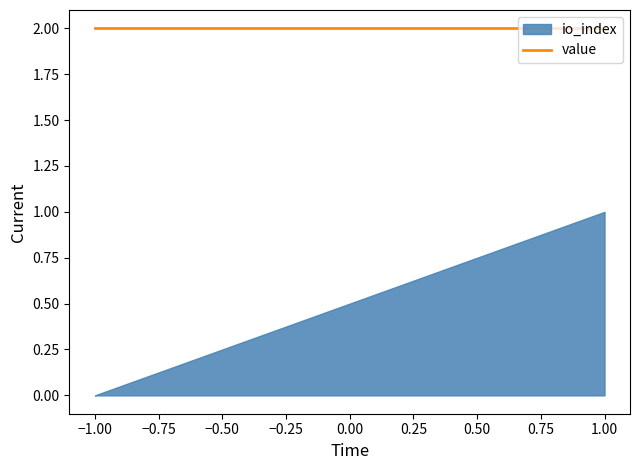

At how many categories does at least one series exceed 1?

4